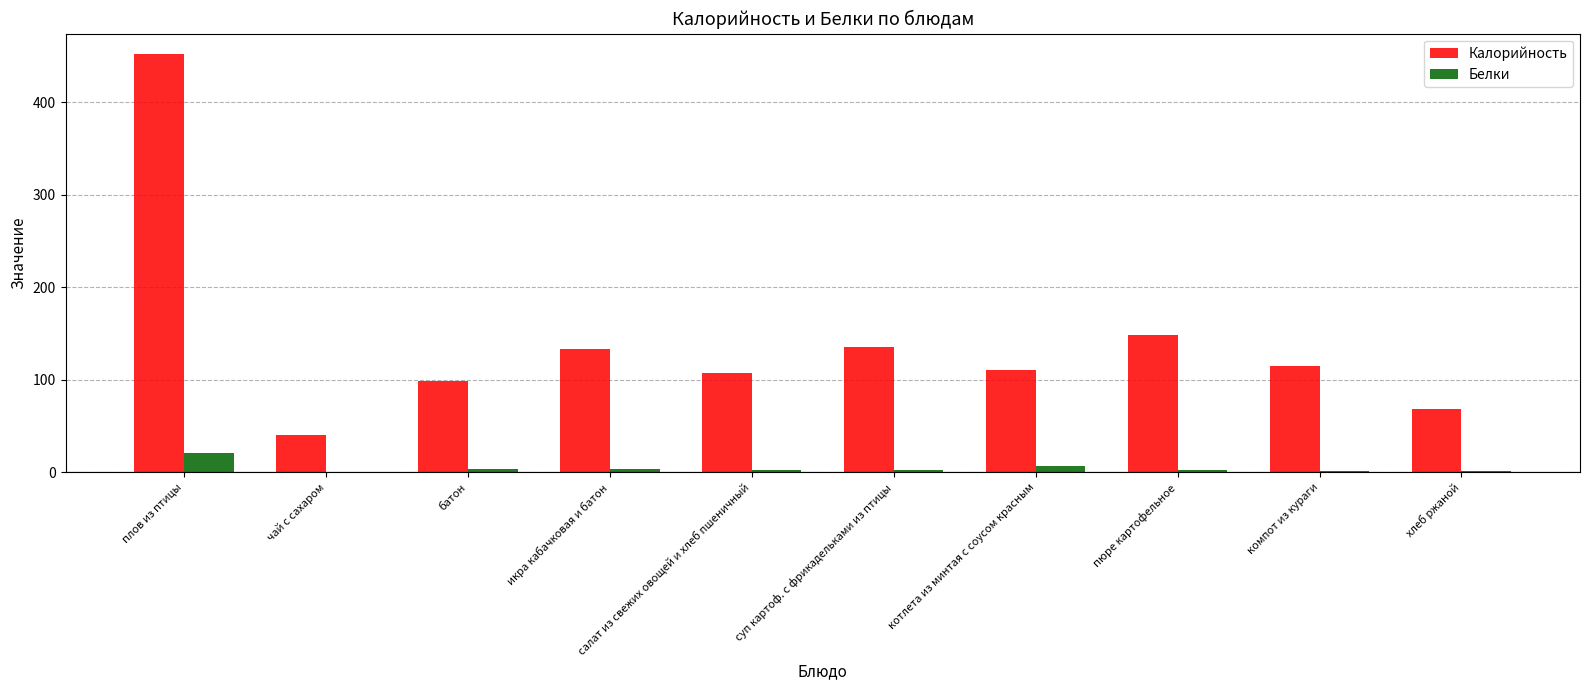

Which series has the largest total across all categories?

Калорийность